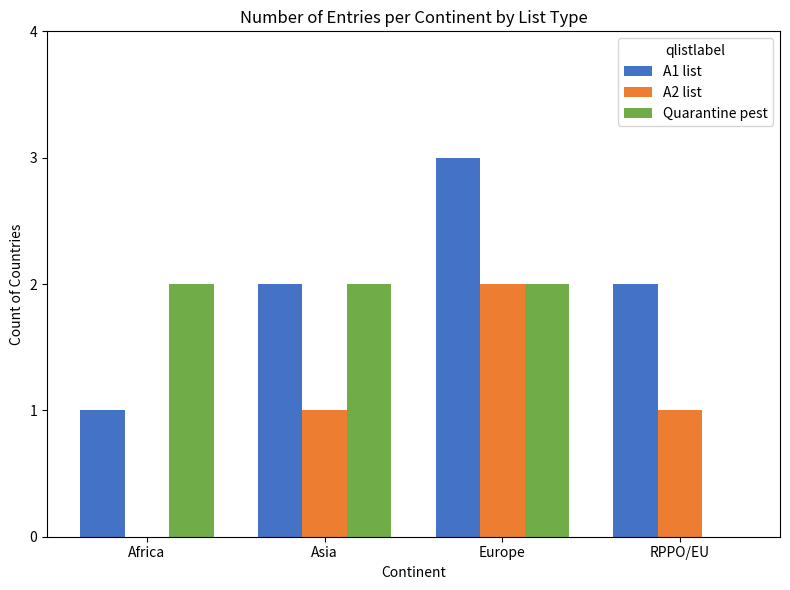

The Quarantine pest series shows 2 at Asia. True or false?

True